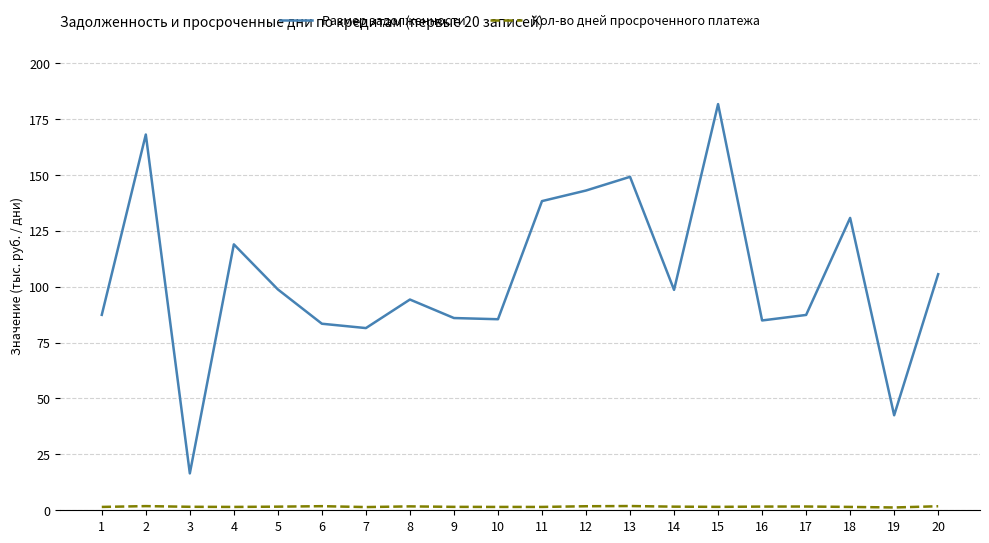

True or false: Кол-во дней просроченного платежа has a value of 1802.0 at 20.

True